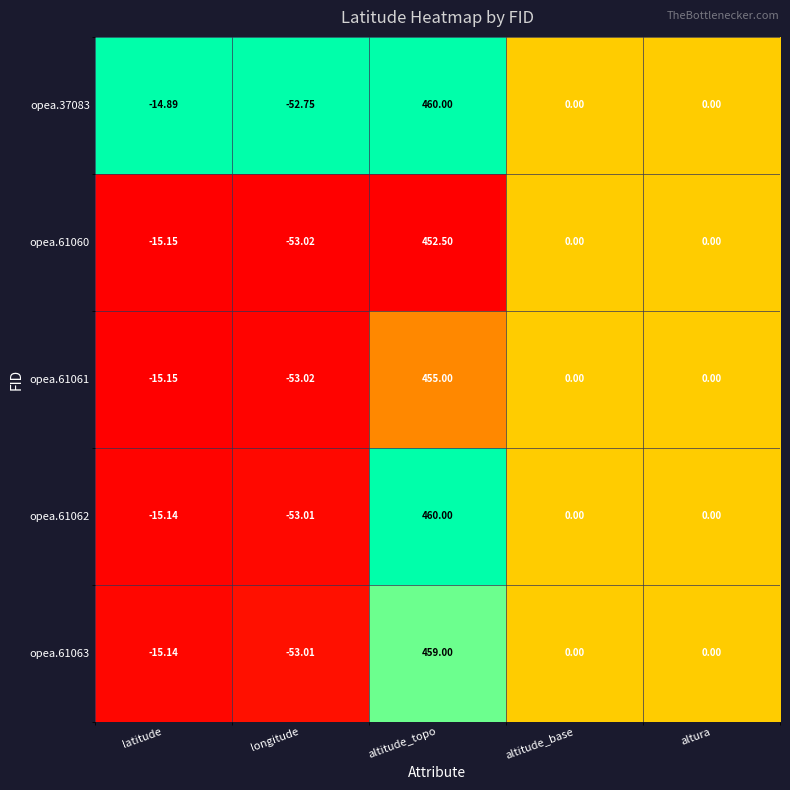

How many categories are shown in the chart?

5